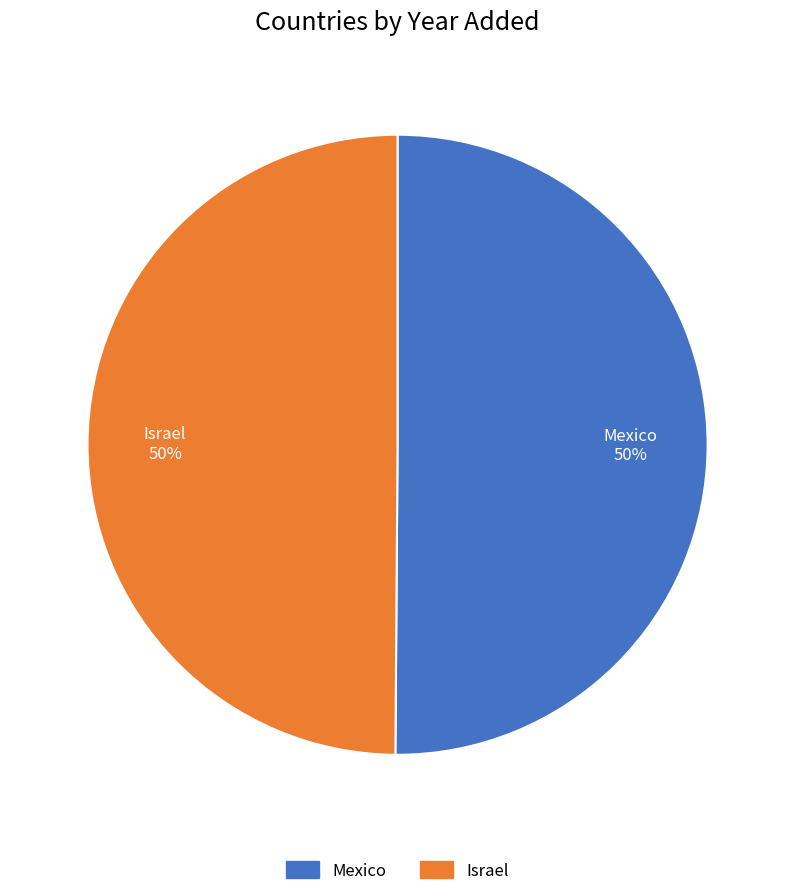

To the nearest percent, what portion does Mexico represent?

50%